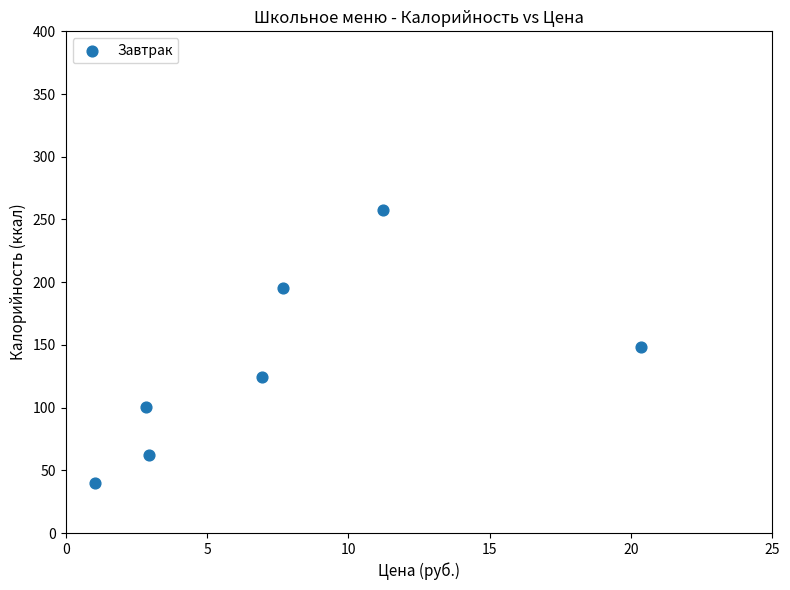

What is the average Y value?

132.5